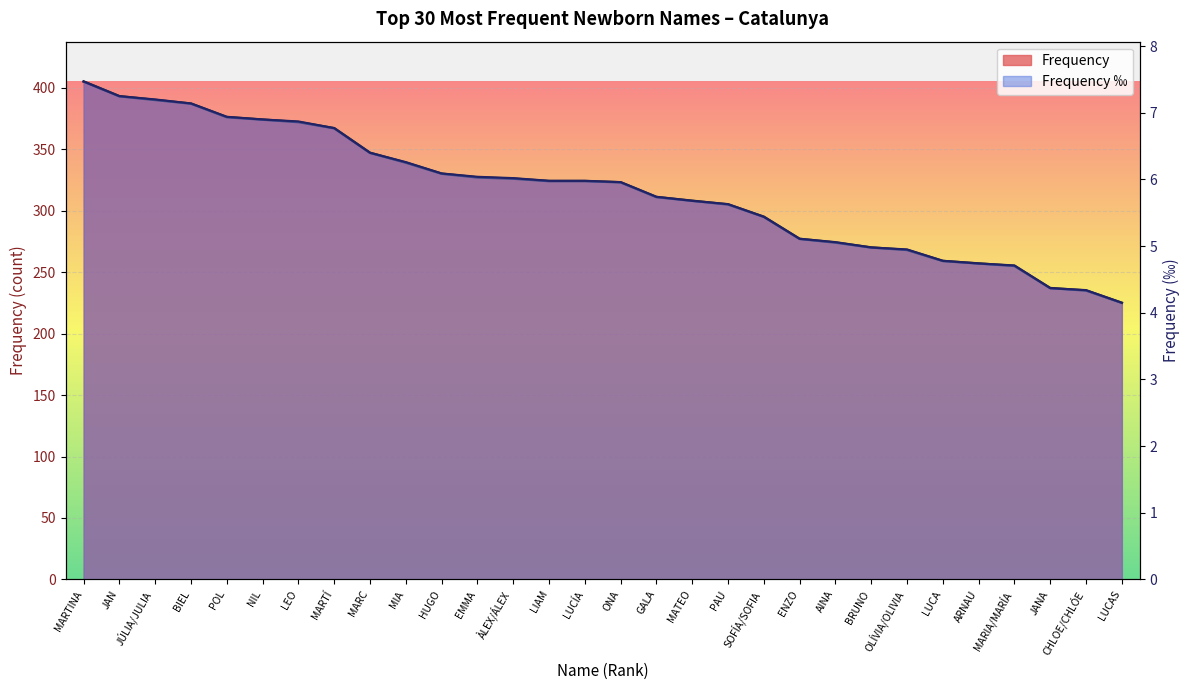

What is the smallest value displayed?

4.2